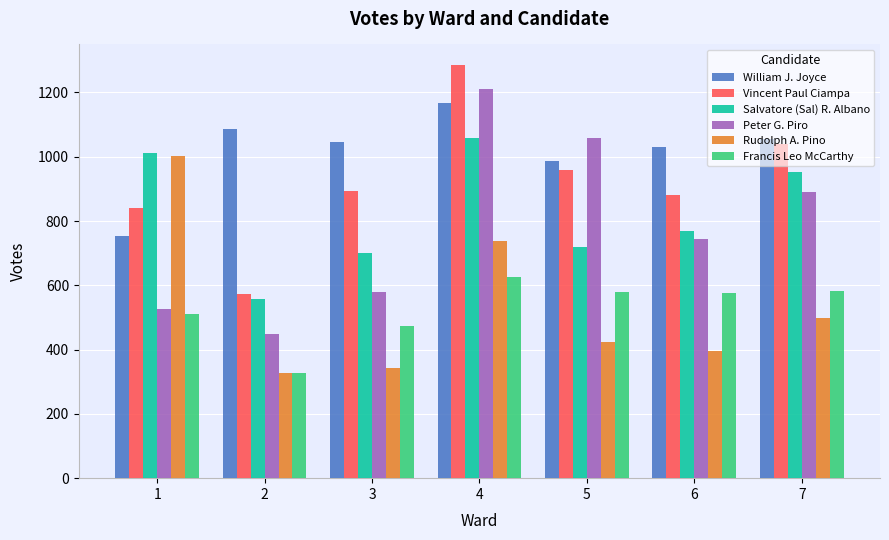

Between 4 and 6, which series saw the biggest shift?

Peter G. Piro